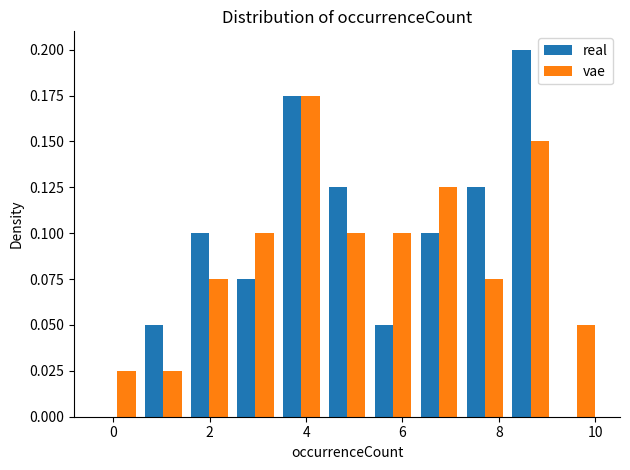

Reading left to right, list every range on the x-axis with the height of the bar of each series over it. Neither the bar edges nor the heights are printed on the chart, so give them approximately, as read against the axes.

-0.4 to 0.6: real=0	vae=0.025
0.6 to 1.6: real=0.050	vae=0.025
1.6 to 2.4: real=0.100	vae=0.075
2.4 to 3.4: real=0.075	vae=0.100
3.4 to 4.4: real=0.175	vae=0.175
4.4 to 5.4: real=0.125	vae=0.100
5.4 to 6.2: real=0.050	vae=0.100
6.2 to 7.2: real=0.100	vae=0.125
7.2 to 8.2: real=0.125	vae=0.075
8.2 to 9.2: real=0.200	vae=0.150
9.2 to 10.0: real=0	vae=0.050